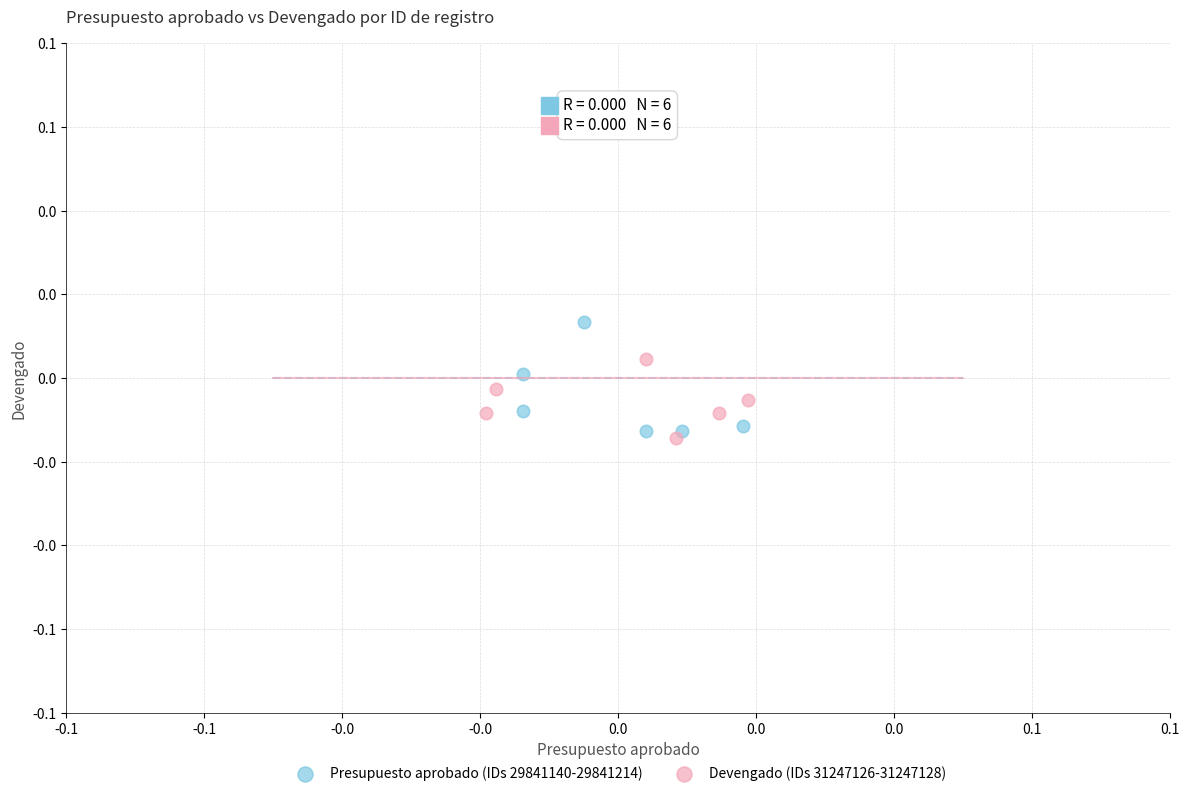

Which series has the largest Y range (max minus min)?

Presupuesto aprobado (IDs 29841140-29841214)